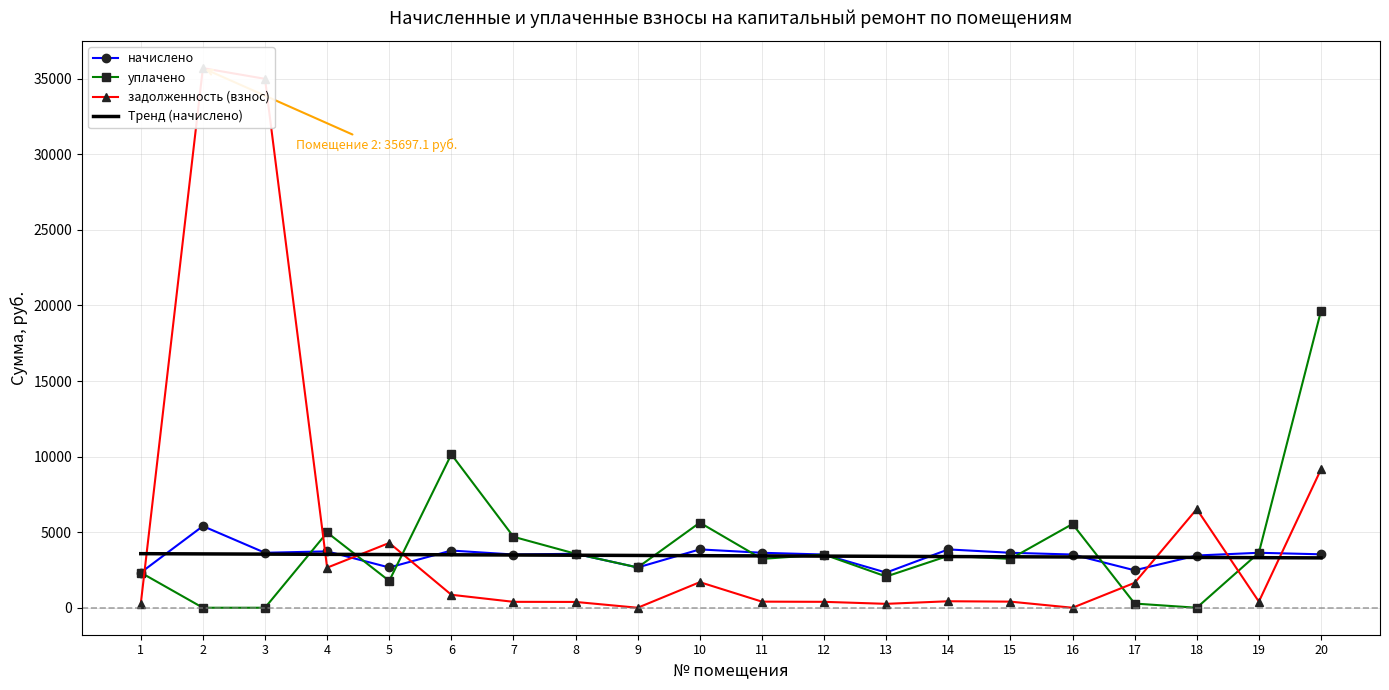

How many times do уплачено and Тренд (начислено) cross each other?

13